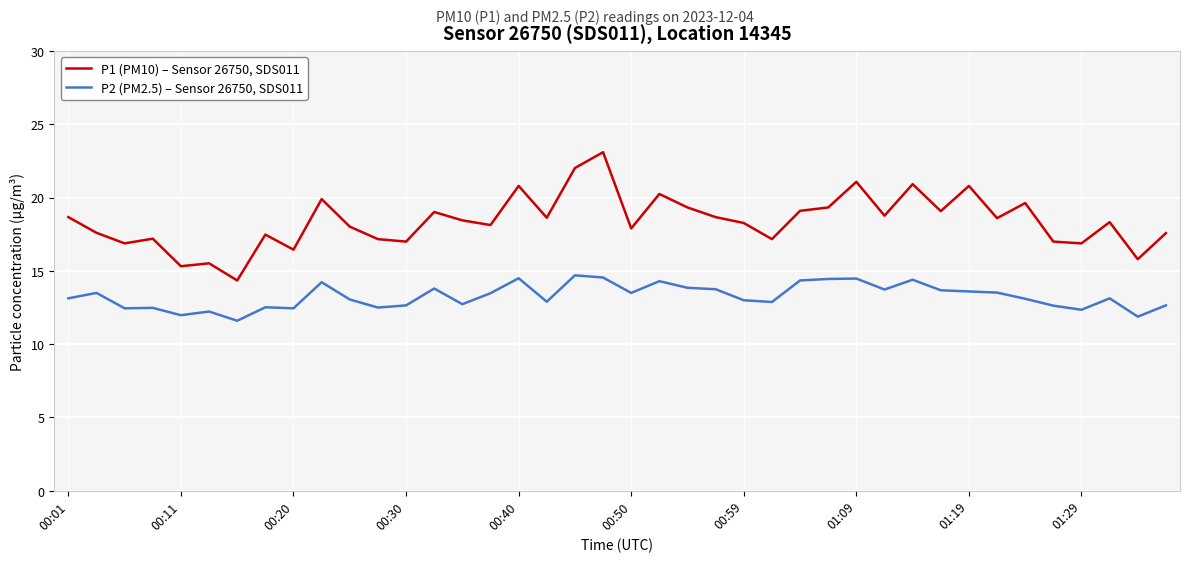

Which series has the largest total across all categories?

P1 (PM10) – Sensor 26750, SDS011